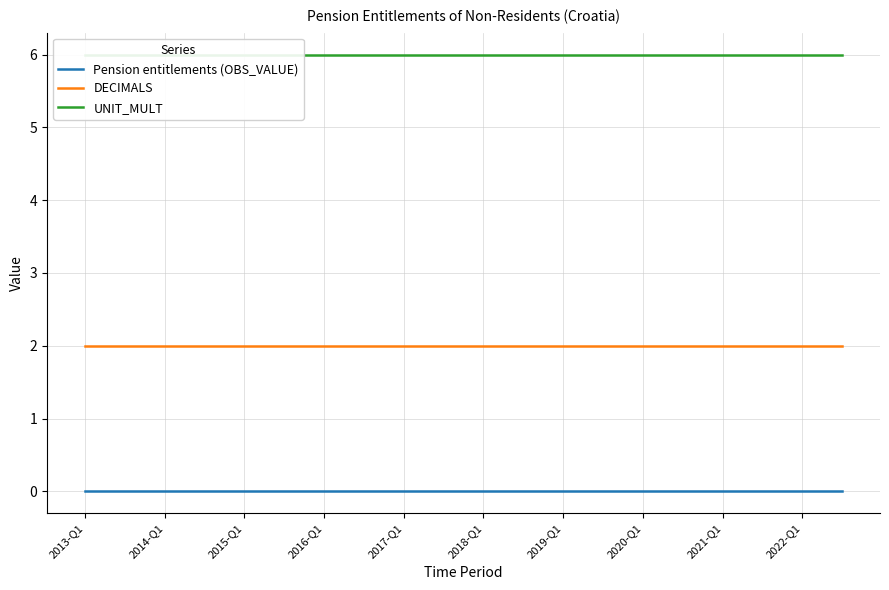

True or false: DECIMALS and Pension entitlements (OBS_VALUE) intersect in this chart.

False